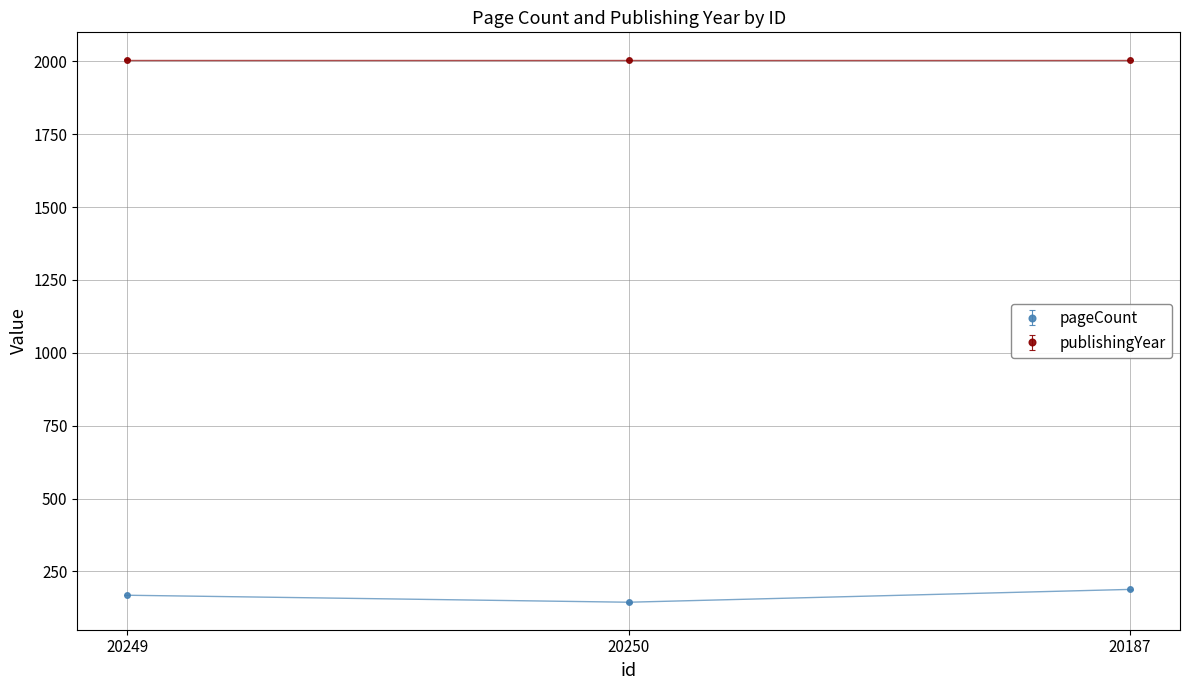

How many data points does each series have?

3